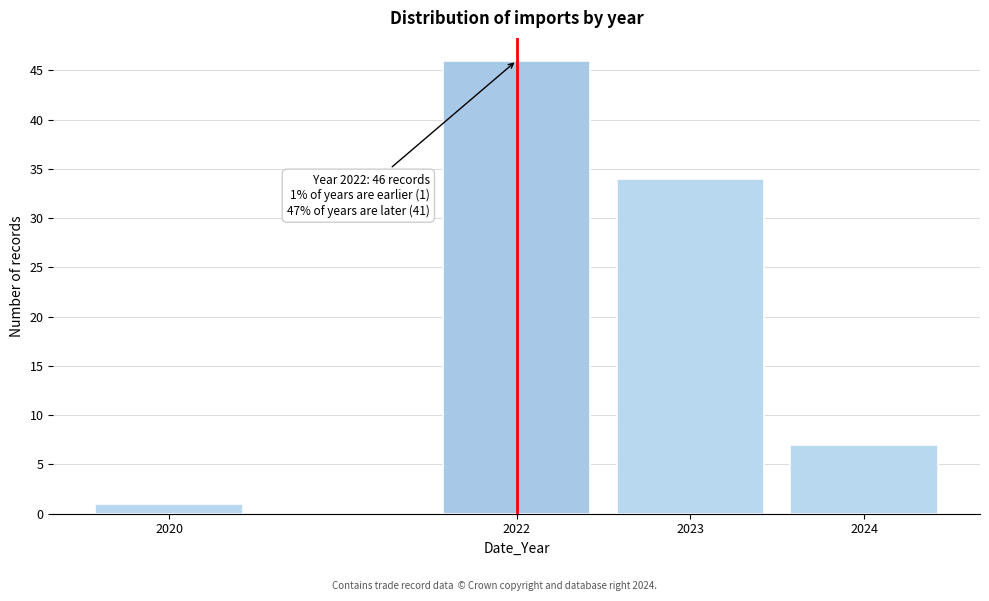

Reading left to right, what are all the values shown in this chart?

1	46	34	7